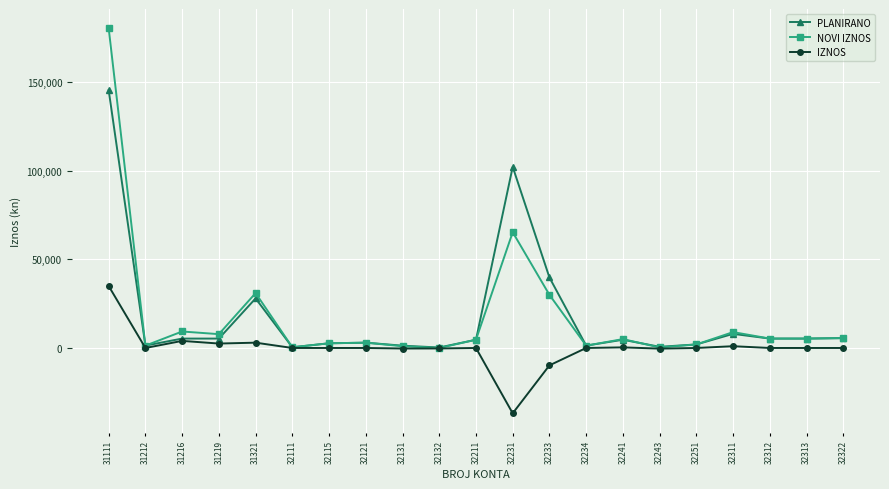

Rank the series by their maximum value, from lowest to highest.

IZNOS, PLANIRANO, NOVI IZNOS